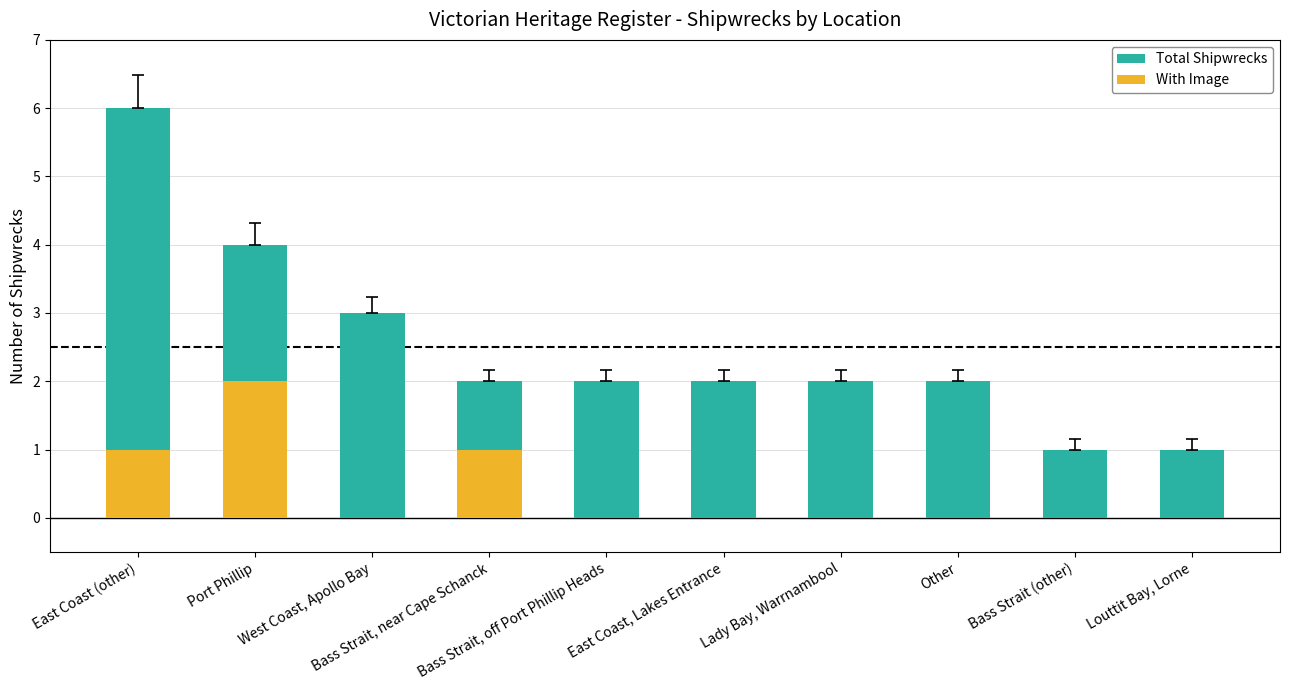

Reading left to right, list all the values displayed in this chart.

Total Shipwrecks: East Coast (other)=6	Port Phillip=4	West Coast, Apollo Bay=3	Bass Strait, near Cape Schanck=2	Bass Strait, off Port Phillip Heads=2	East Coast, Lakes Entrance=2	Lady Bay, Warrnambool=2	Other=2	Bass Strait (other)=1	Louttit Bay, Lorne=1
With Image: East Coast (other)=1	Port Phillip=2	West Coast, Apollo Bay=0	Bass Strait, near Cape Schanck=1	Bass Strait, off Port Phillip Heads=0	East Coast, Lakes Entrance=0	Lady Bay, Warrnambool=0	Other=0	Bass Strait (other)=0	Louttit Bay, Lorne=0